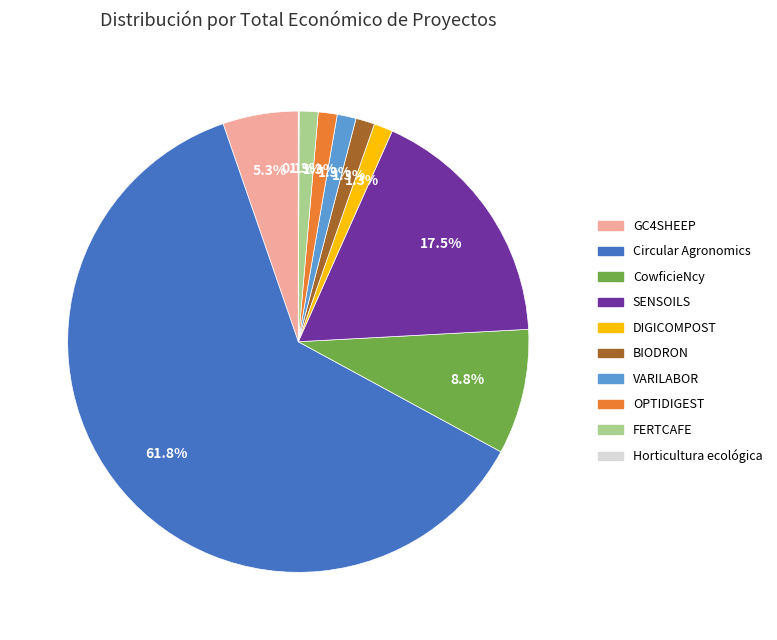

Between Circular Agronomics and BIODRON, which is larger?

Circular Agronomics